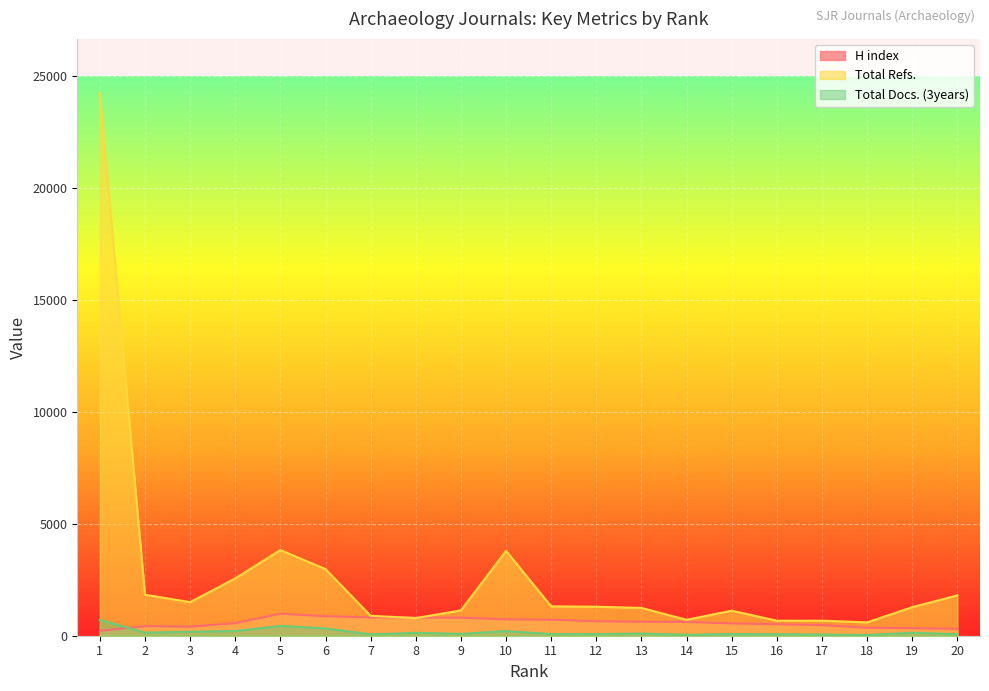

Which series has the largest total across all categories?

Total Refs.